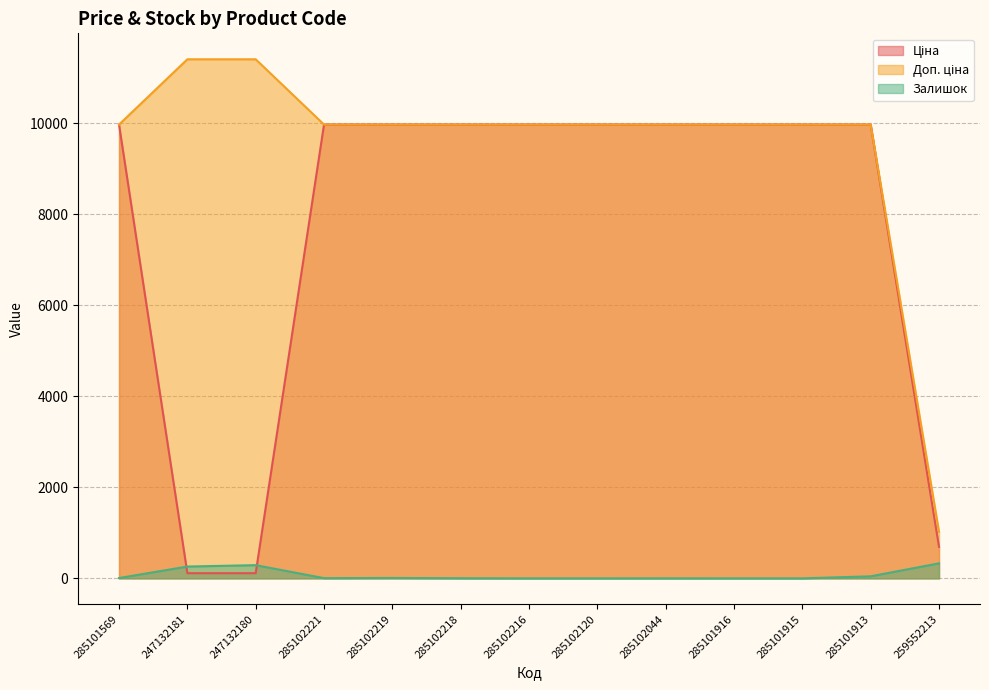

Rank the series by their maximum value, from lowest to highest.

Залишок, Ціна, Доп. ціна